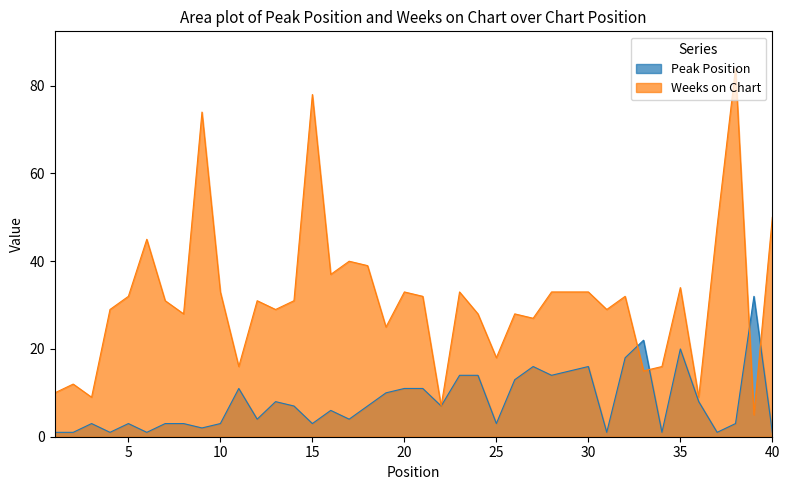

What is the sum of the Peak Position values at 19 and 34?

11